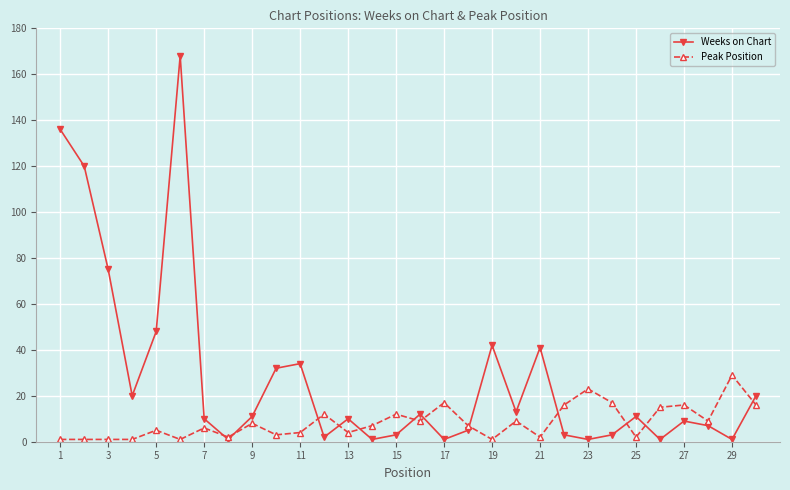

What is the maximum value for Peak Position?

29